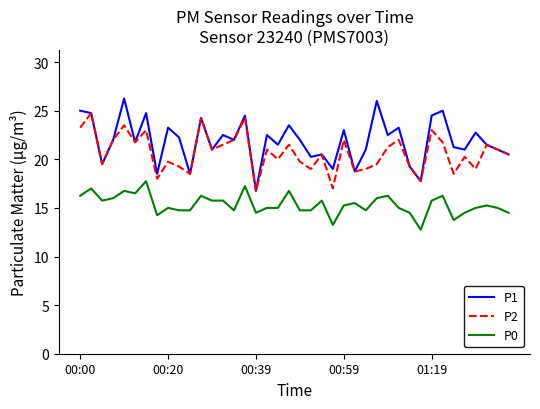

What is the minimum value for P1?

16.8